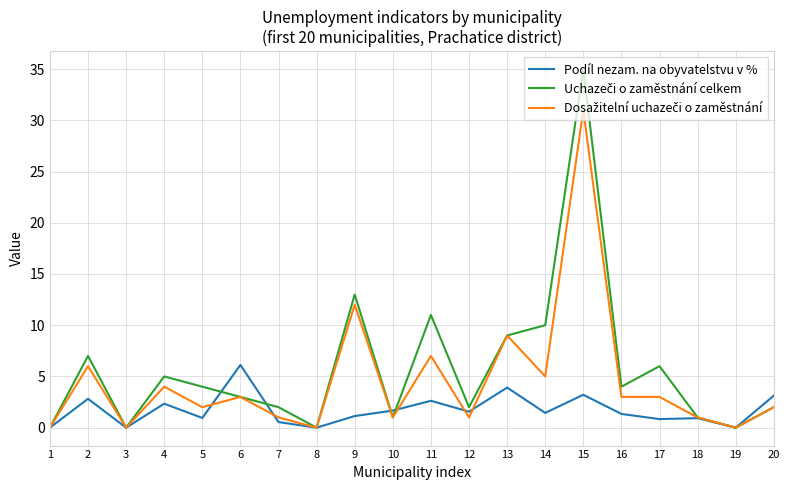

At which category does Podíl nezam. na obyvatelstvu v % reach its first local peak?

2